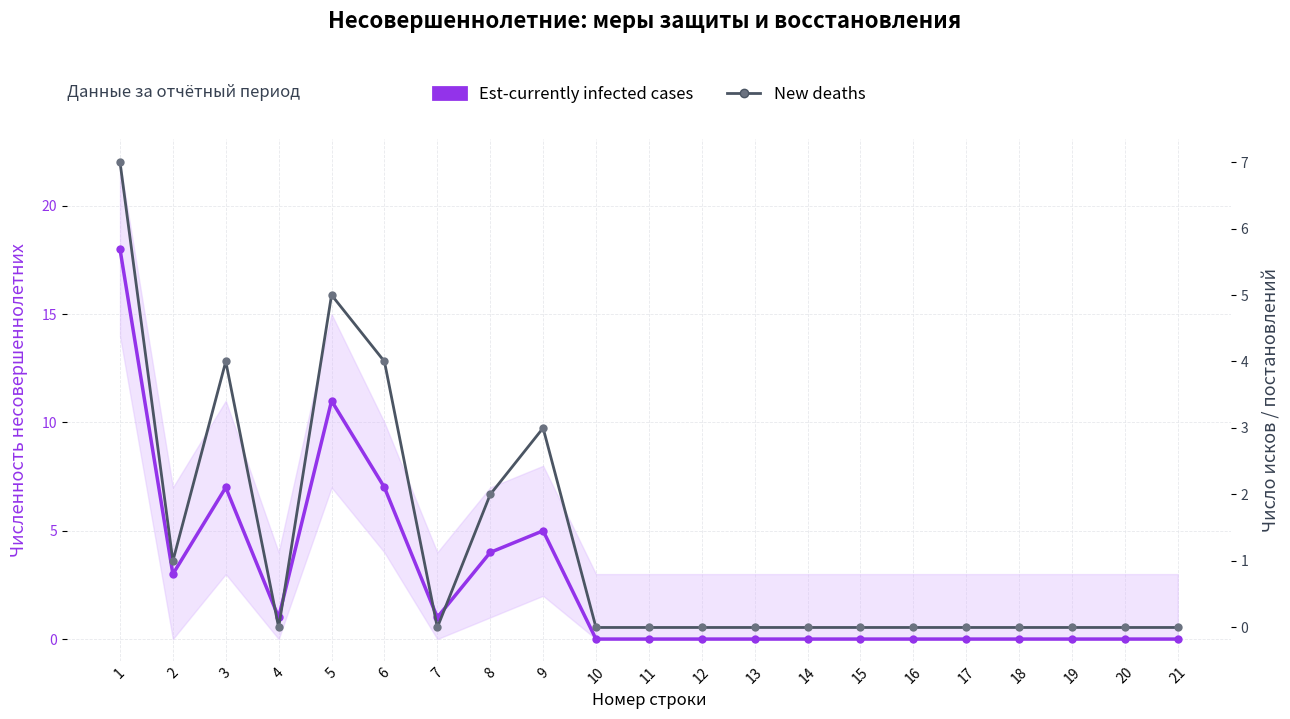

Rank the series at 11 from lowest to highest value.

Est-currently infected cases, New deaths